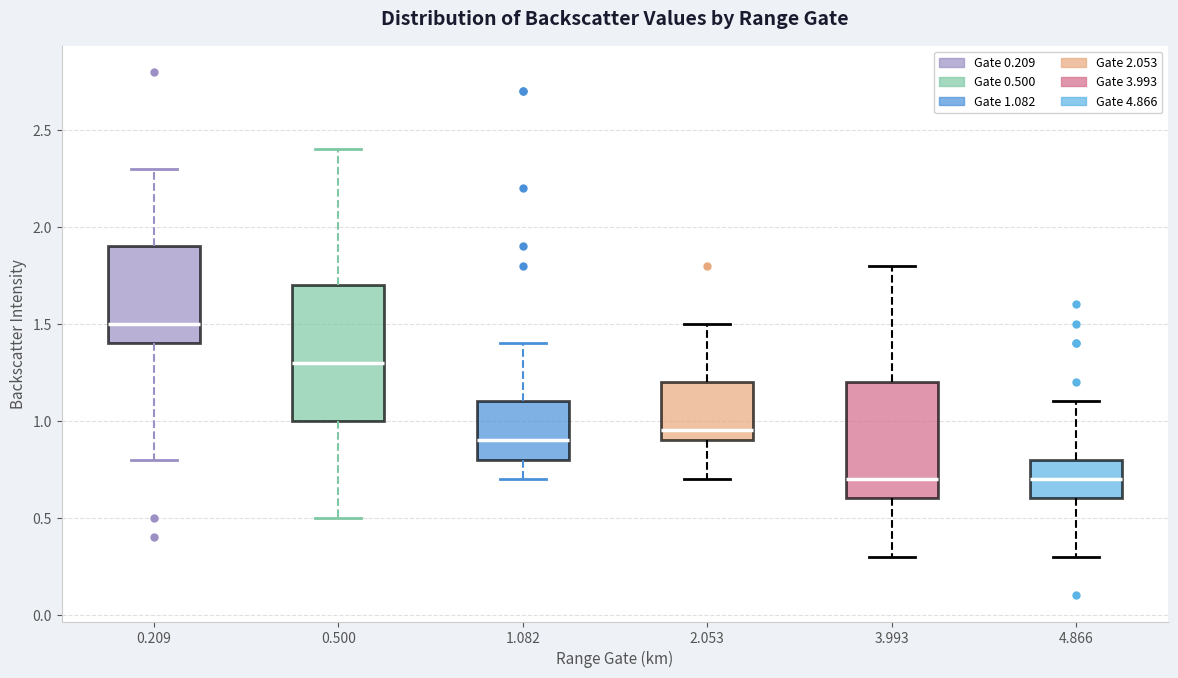

Which box is the tallest, from its lower edge to its upper edge?

0.500